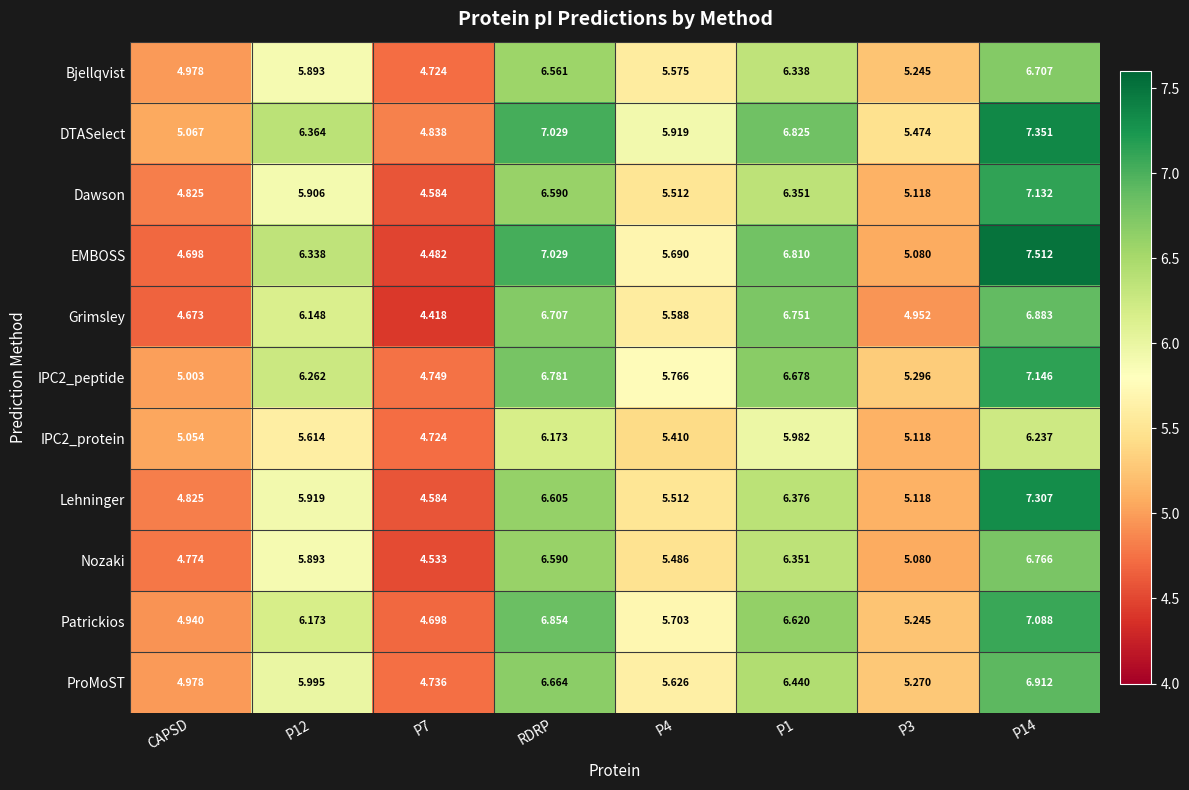

Which series has the widest spread of values?

EMBOSS